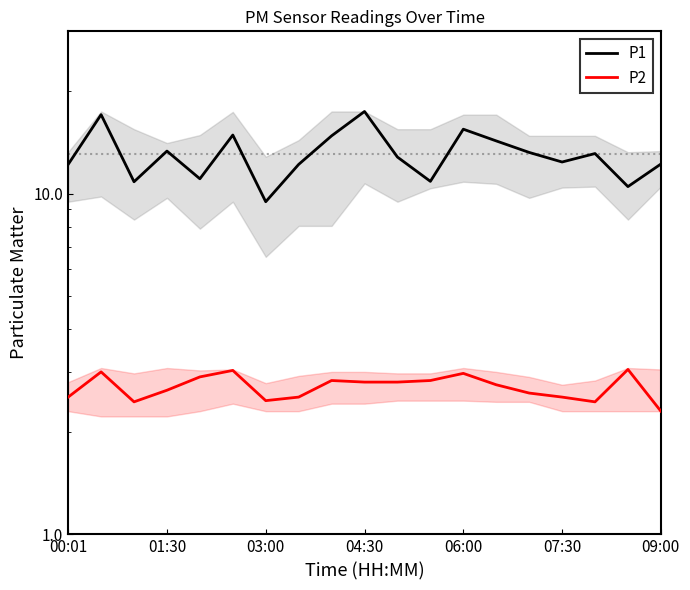

True or false: P2 has a value of 1.1 at 03:00.

False